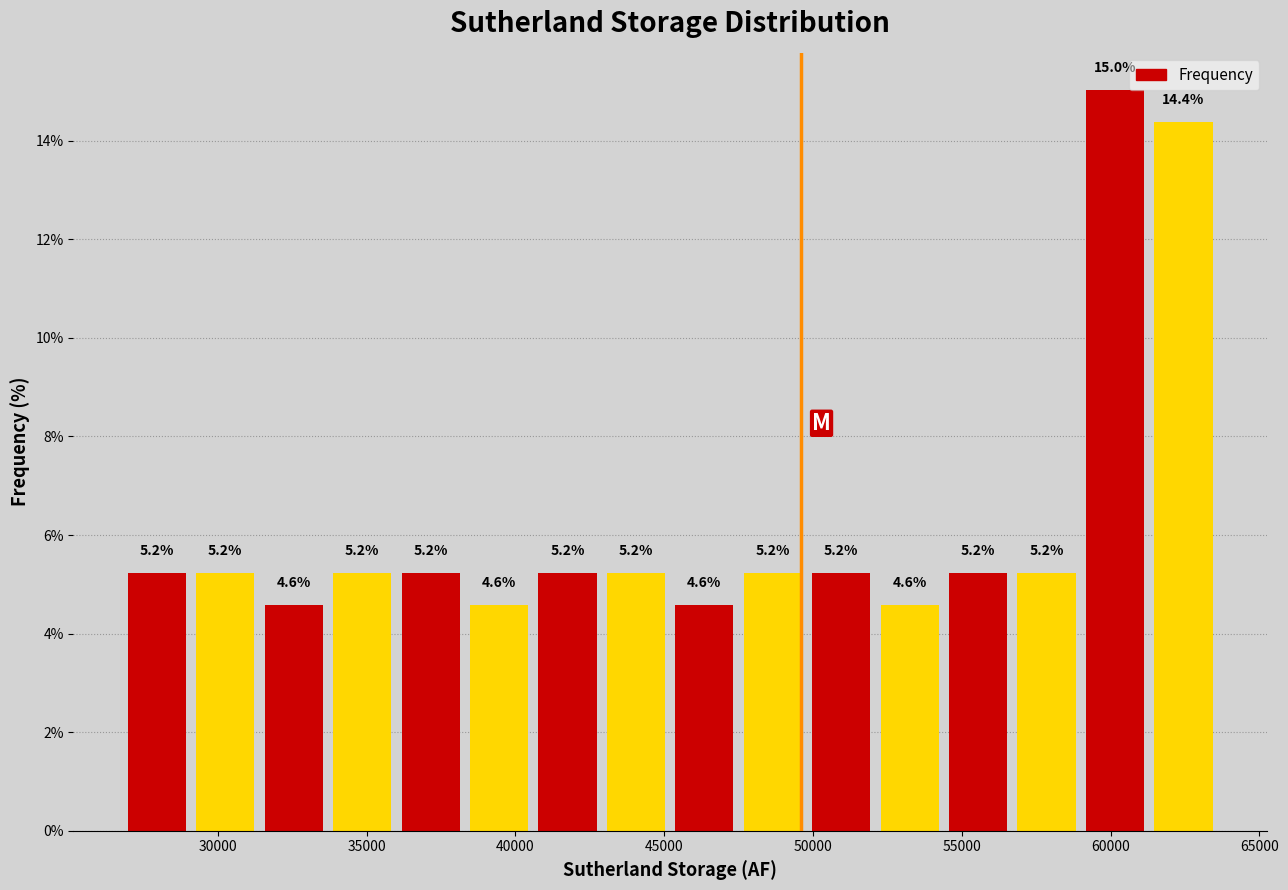

Reading left to right, transcribe this chart: for each bar, give the range it covers on the x-axis and its height. The bar edges are not printed on the chart, so give them approximately, as read against the axis.

27000 to 29000: 5.2
29000 to 31500: 5.2
31500 to 33500: 4.6
33500 to 36000: 5.2
36000 to 38500: 5.2
38500 to 40500: 4.6
40500 to 43000: 5.2
43000 to 45000: 5.2
45000 to 47500: 4.6
47500 to 50000: 5.2
50000 to 52000: 5.2
52000 to 54500: 4.6
54500 to 56500: 5.2
56500 to 59000: 5.2
59000 to 61500: 15.0
61500 to 63500: 14.4